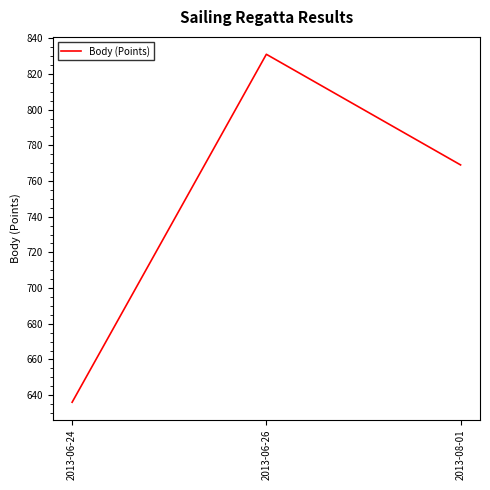

The chart shows a value of 945 at 2013-06-24. True or false?

False